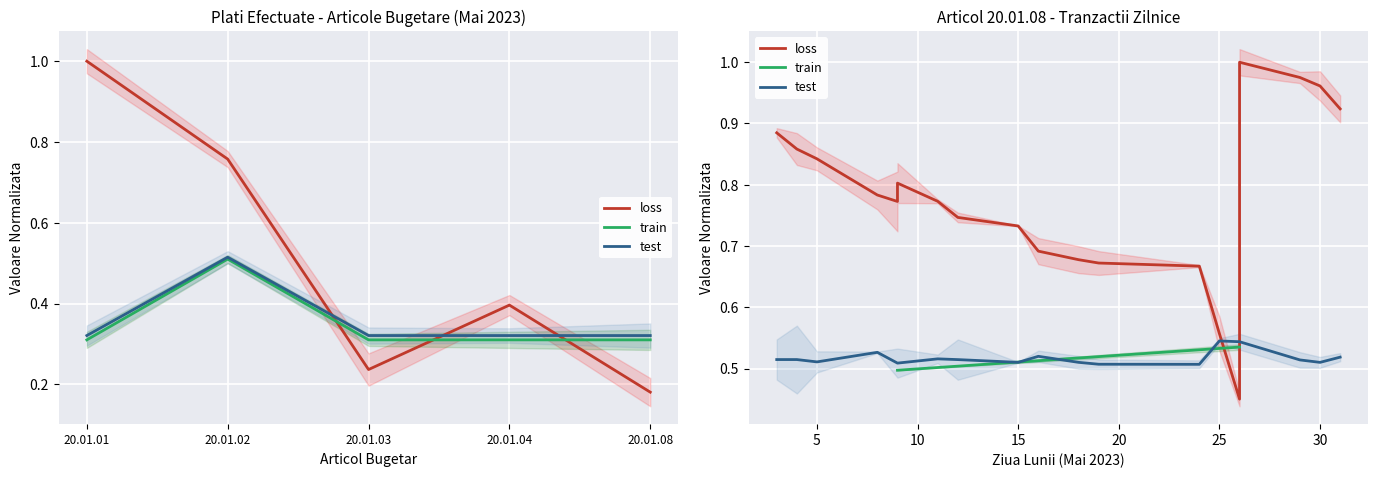

Reading right to left, extract all data points from this chart.

Articol Total: 20.01.08=0.2	20.01.04=0.4	20.01.03=0.2	20.01.02=0.8	20.01.01=1.0
Day: 20.01.08=0.3	20.01.04=0.3	20.01.03=0.3	20.01.02=0.5	20.01.01=0.3